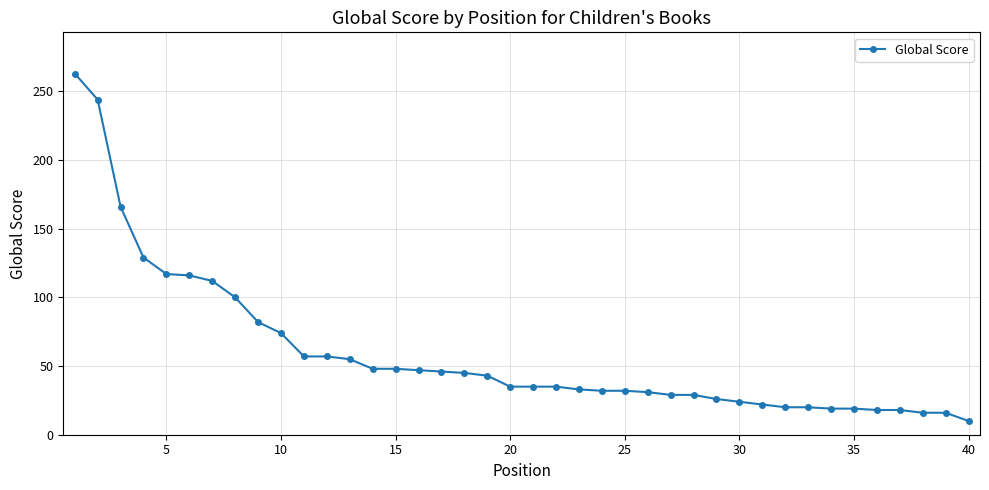

What is the value of the 4th point from the left?

129